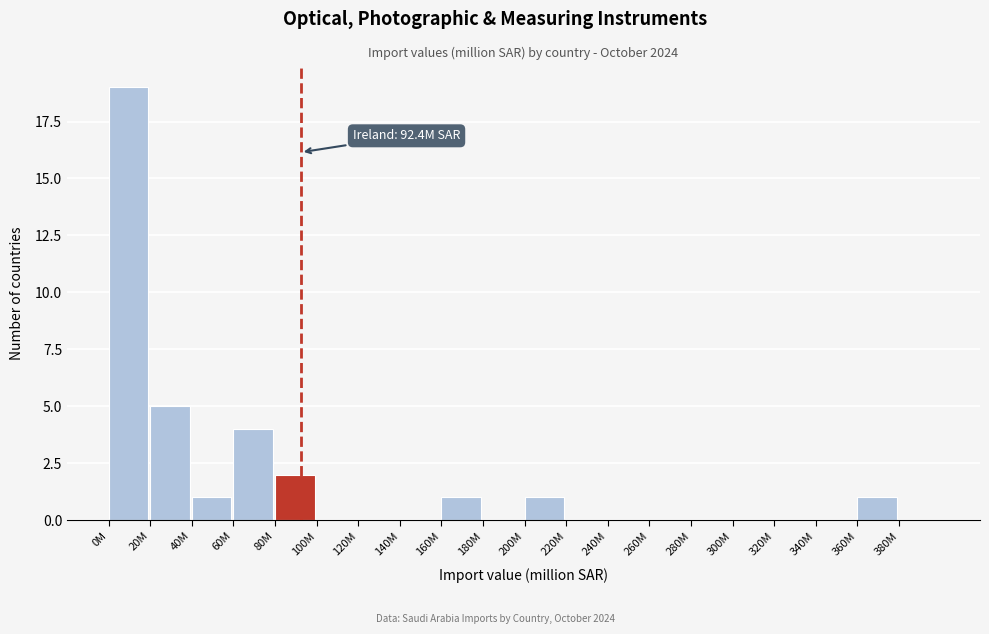

Reading left to right, transcribe all the data shown in this chart.

0M=19	20M=5	40M=1	60M=4	80M=2	100M=0	120M=0	140M=0	160M=1	180M=0	200M=1	220M=0	240M=0	260M=0	280M=0	300M=0	320M=0	340M=0	360M=1	380M=0